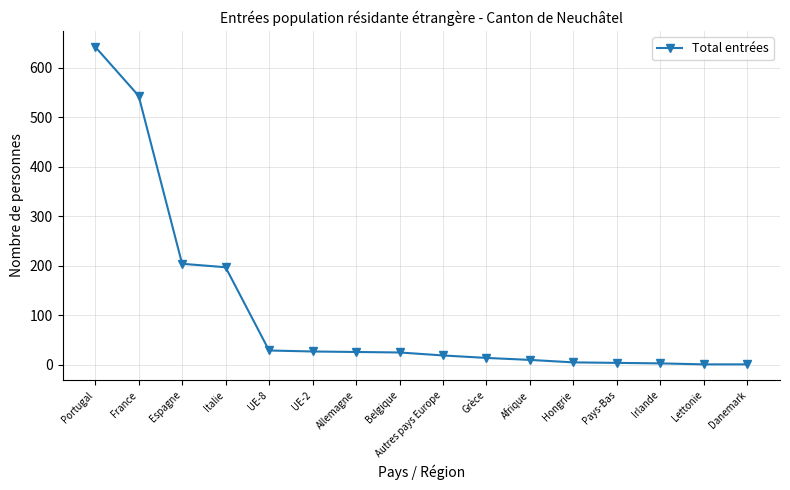

Which label corresponds to the largest value in the chart?

Portugal